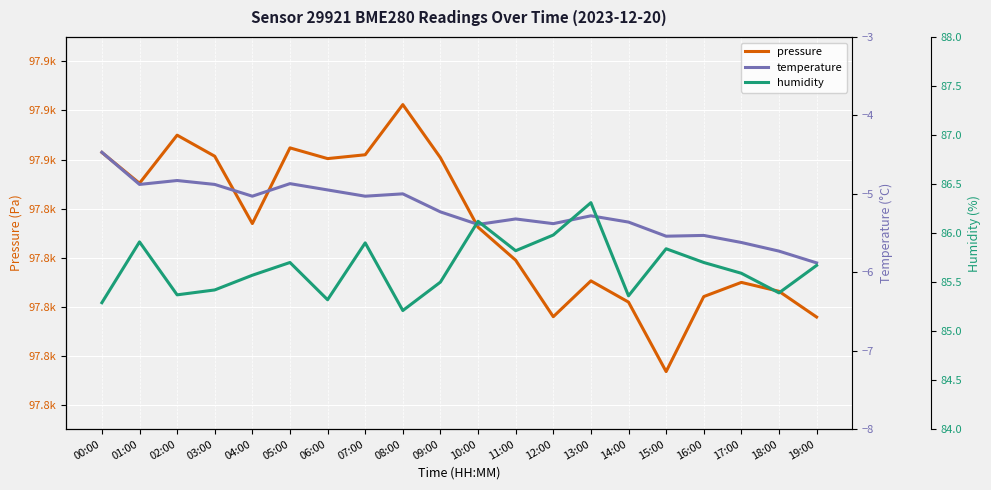

At which category does humidity reach its first local peak?

01:00